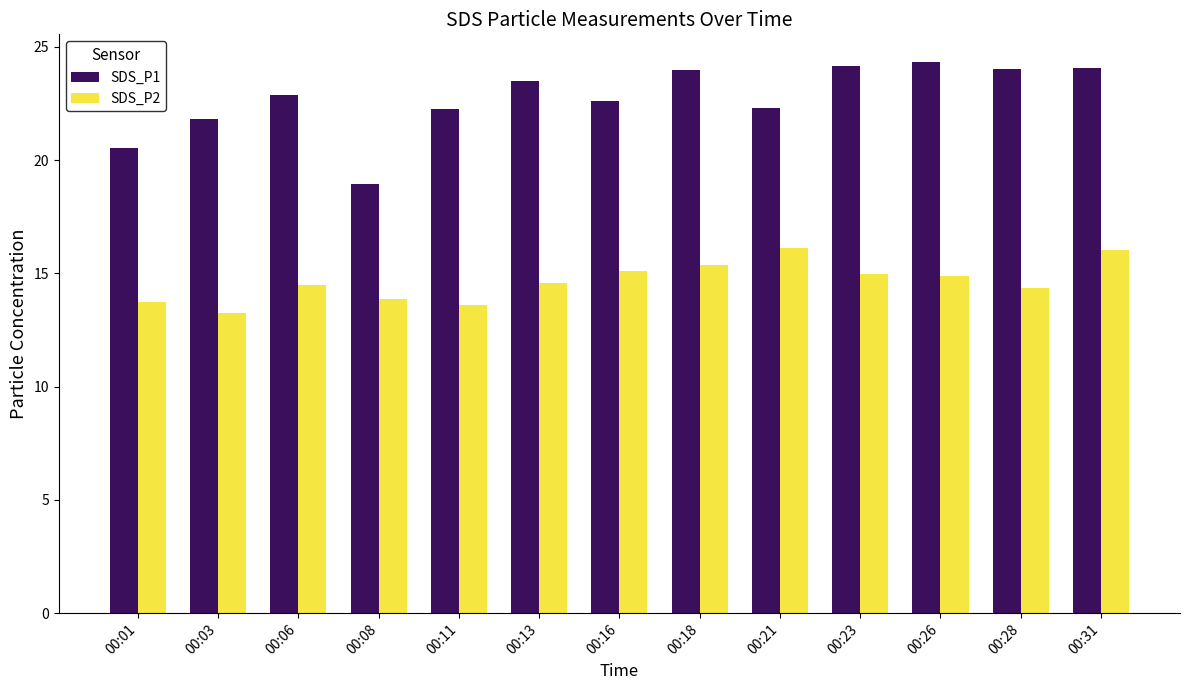

What value does the SDS_P1 series have at 00:01?

20.5